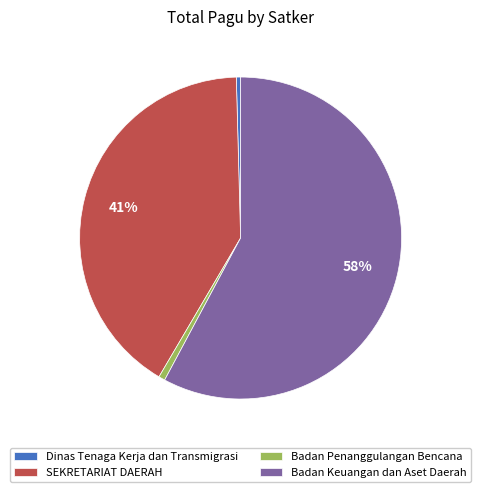

What is the largest slice in the pie chart?

Badan Keuangan dan Aset Daerah